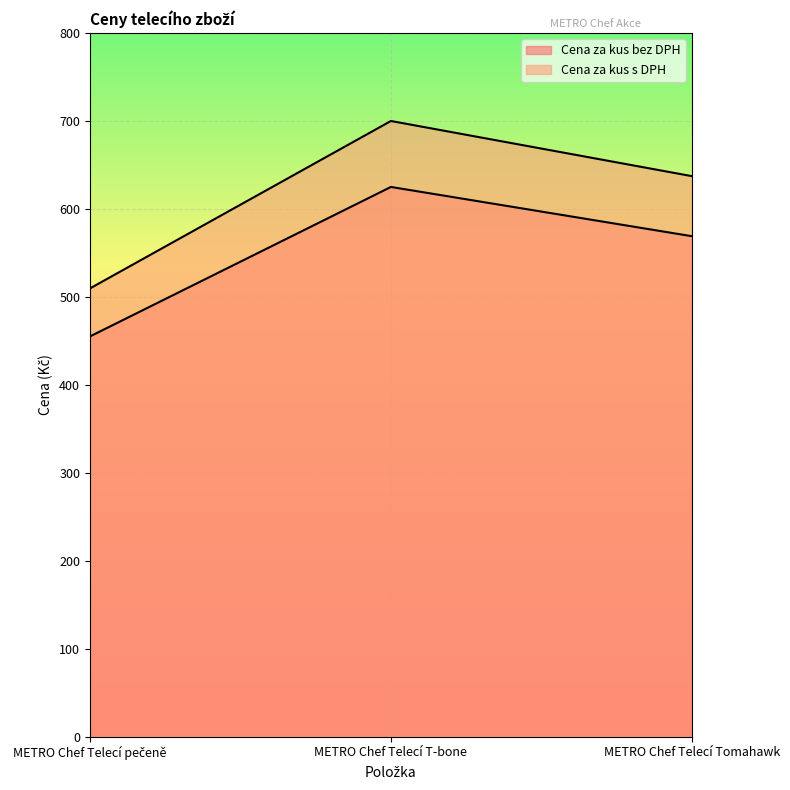

What is the smallest value displayed?

455.0